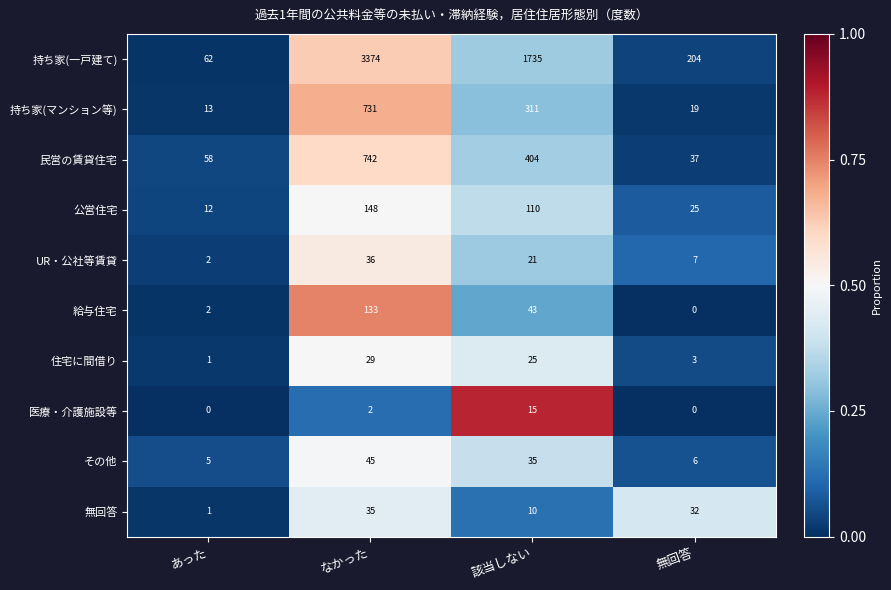

At which label does 公営住宅 first exceed 110?

なかった